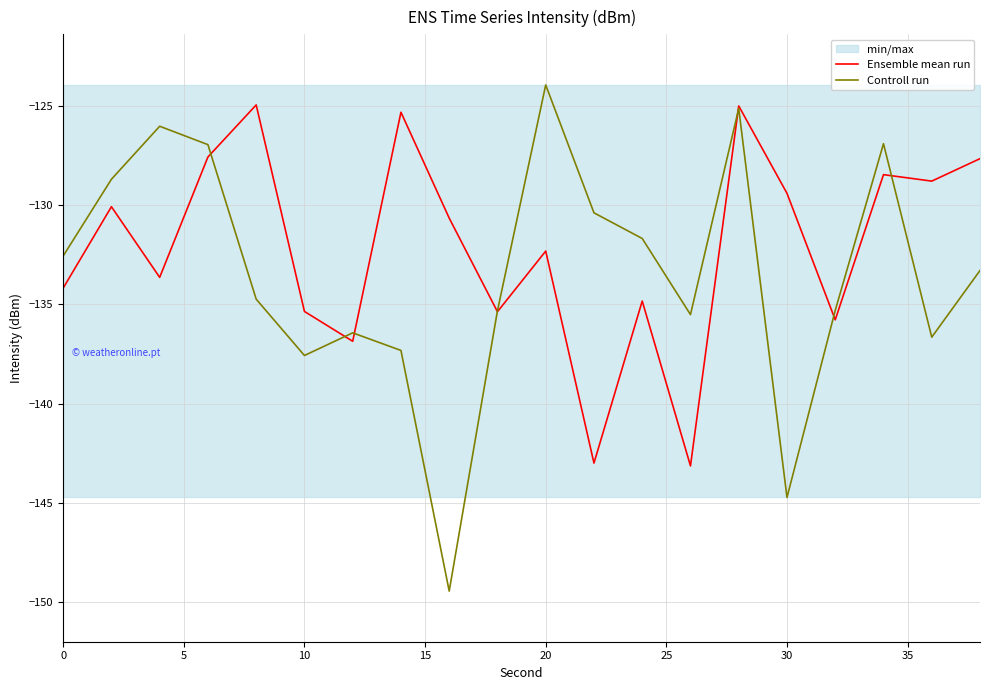

Which category has the highest value in the Controll run series?

20